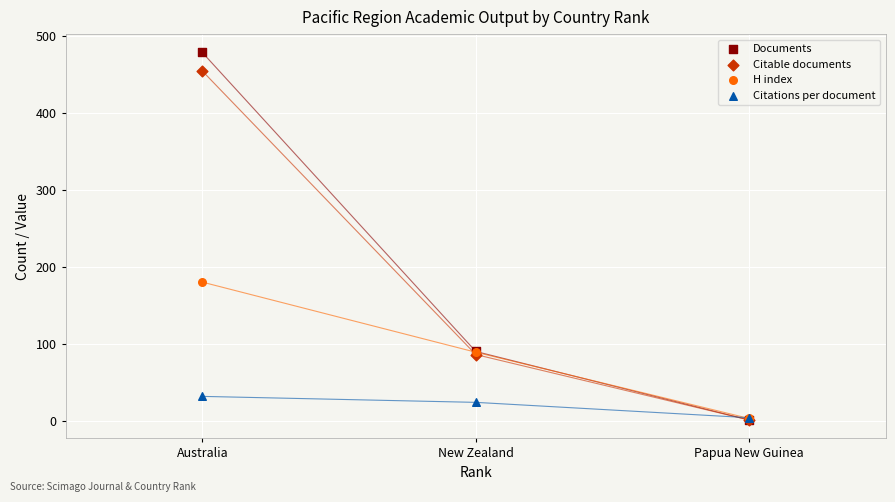

Which series contains the highest Y value?

Documents